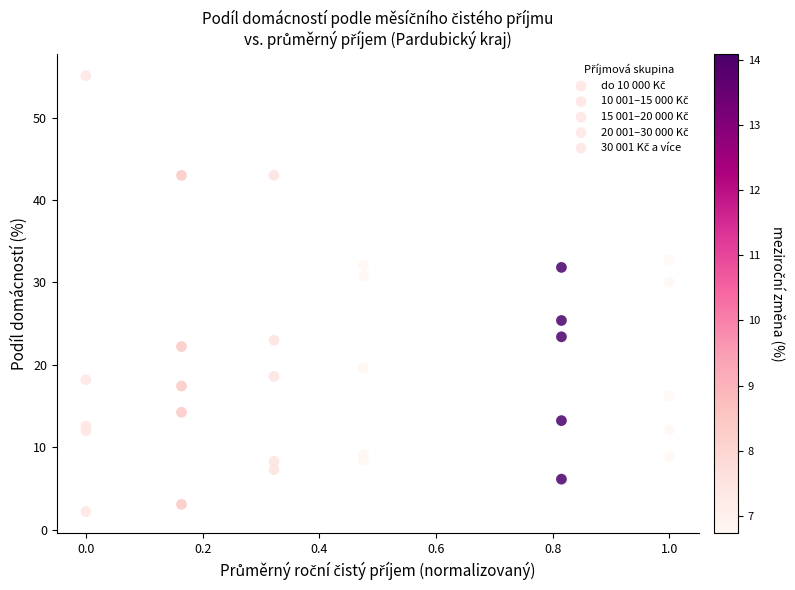

How many points are shown in the scatter plot?

30